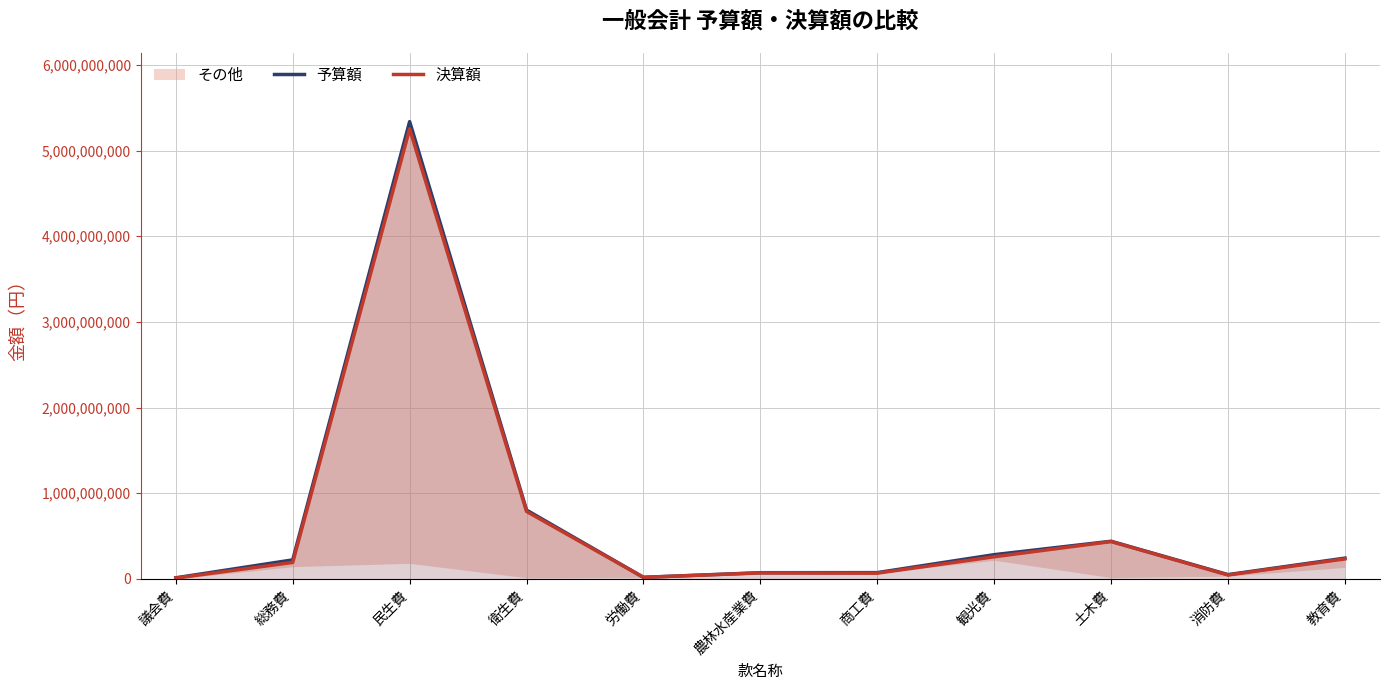

What is the value of the 予算額 point at the 8th from the left?

283463086